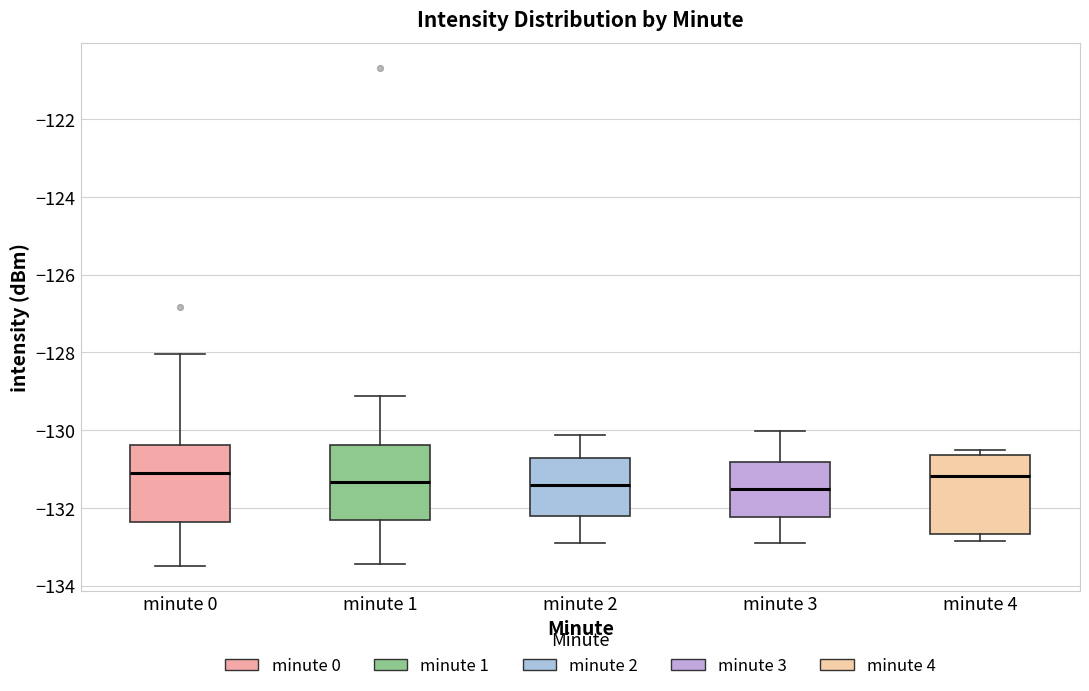

Where is the lower edge of the box for minute 1 on the y-axis? The values are not printed on the chart, so give them approximately, as read against the axis.

-132.4